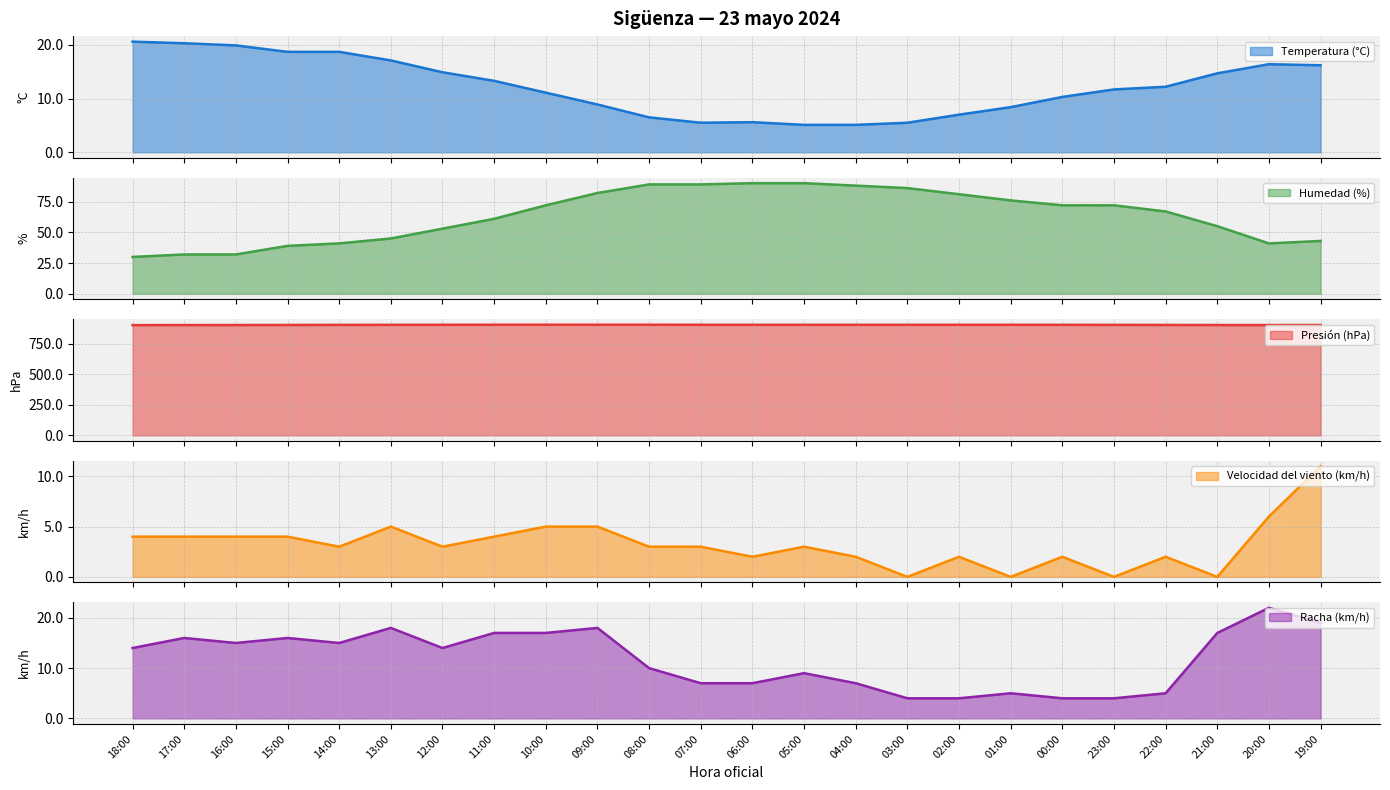

Where is Velocidad del viento (km/h) nearest to the value 5?

13:00